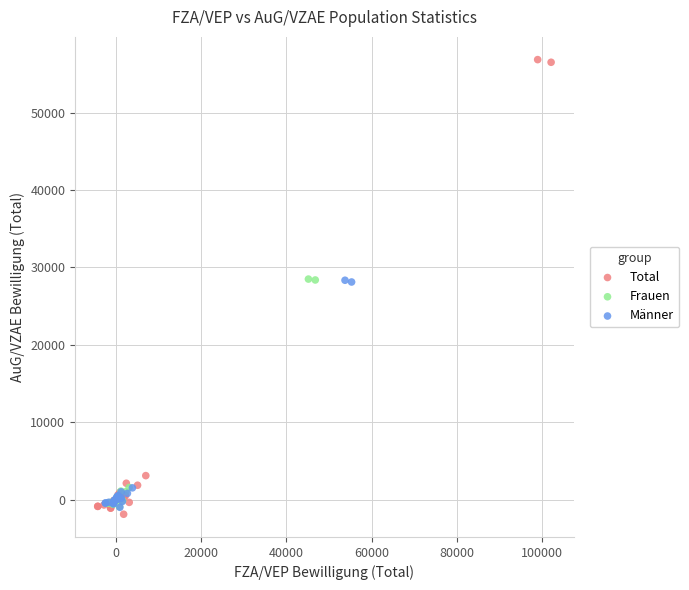

Which series has the widest spread of Y values?

Total